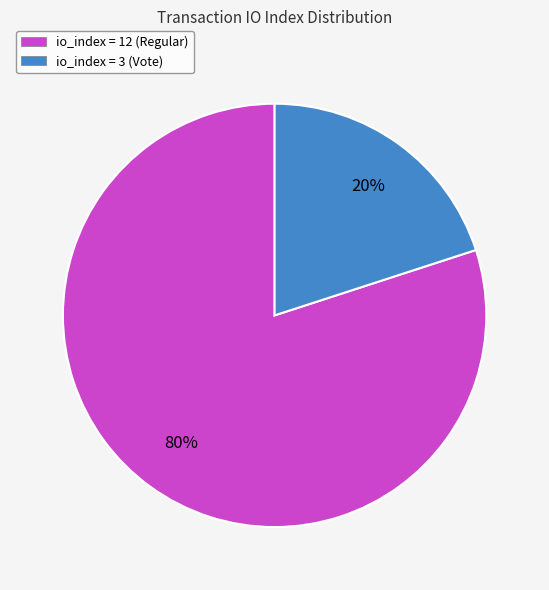

Which slice is the largest?

io_index = 12 (Regular)